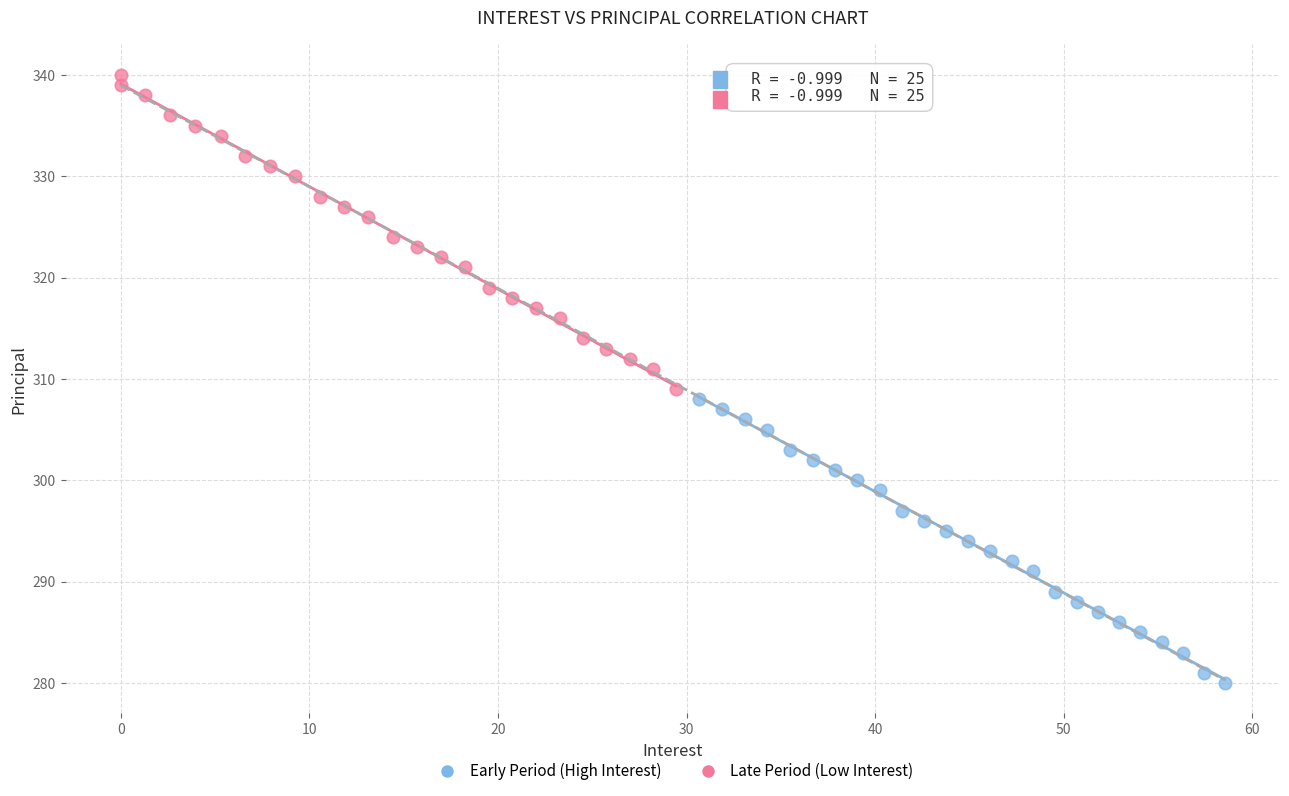

Which series contains the highest Y value?

Late Period (Low Interest)